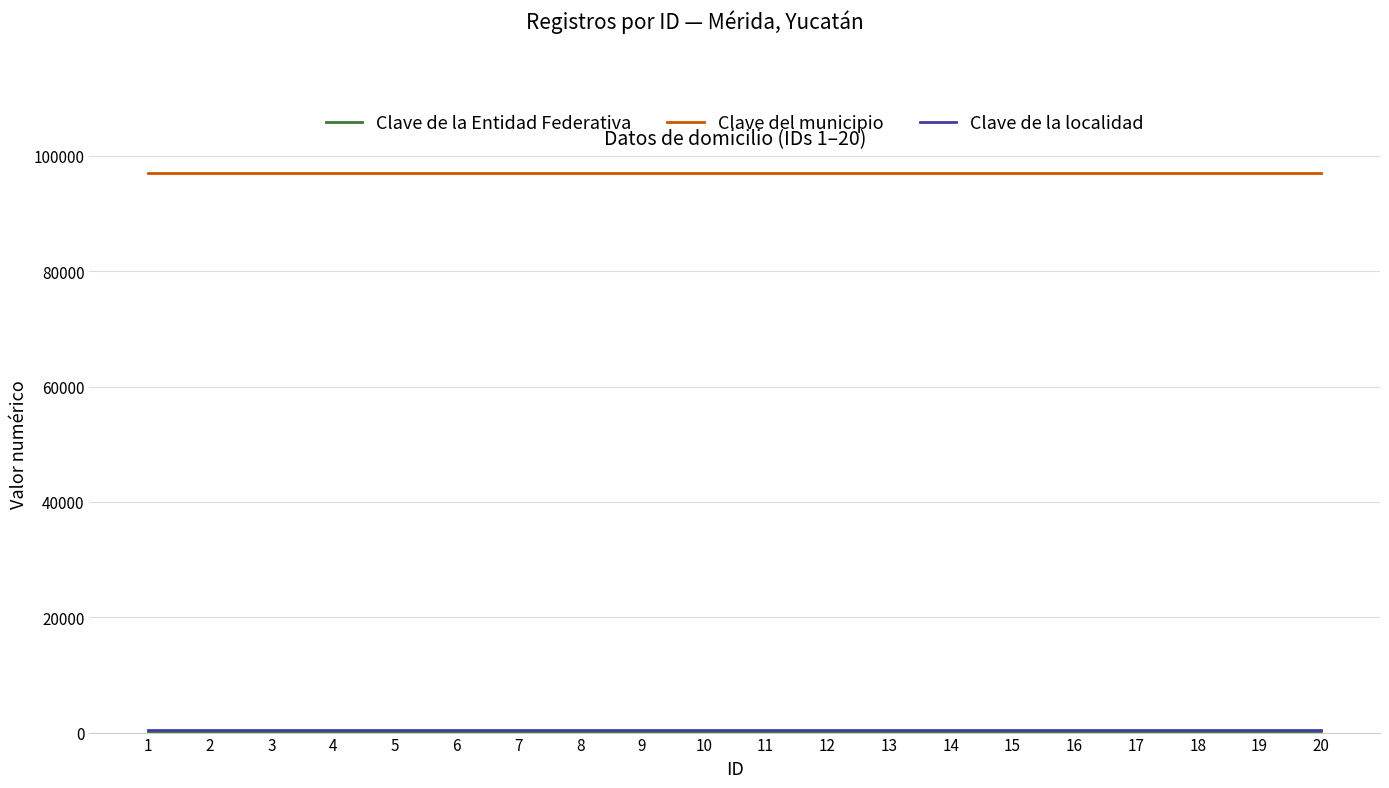

Which series has the largest total across all categories?

Clave del municipio